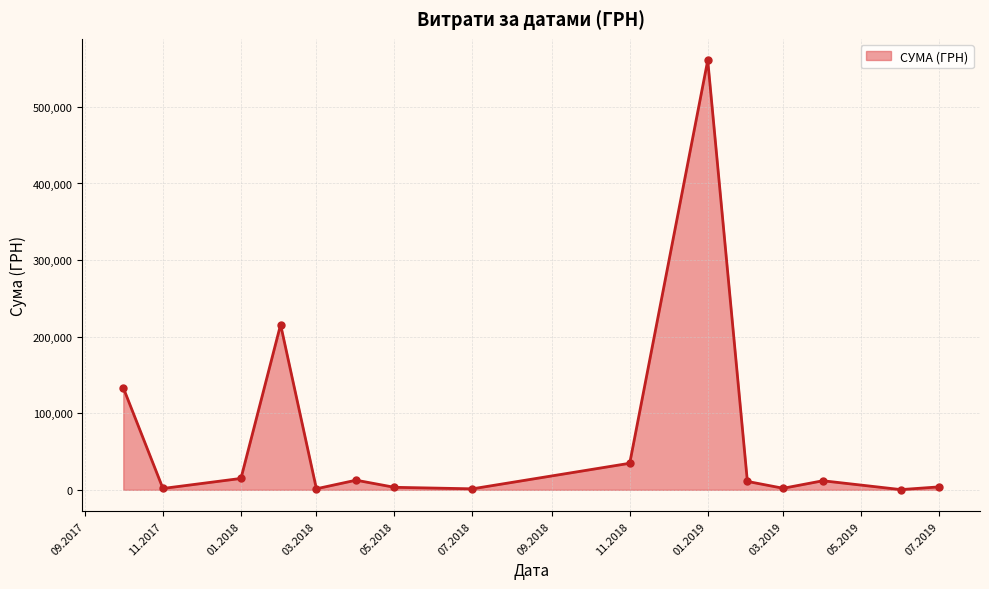

What is the difference between the second highest and minimum values?

215395.3